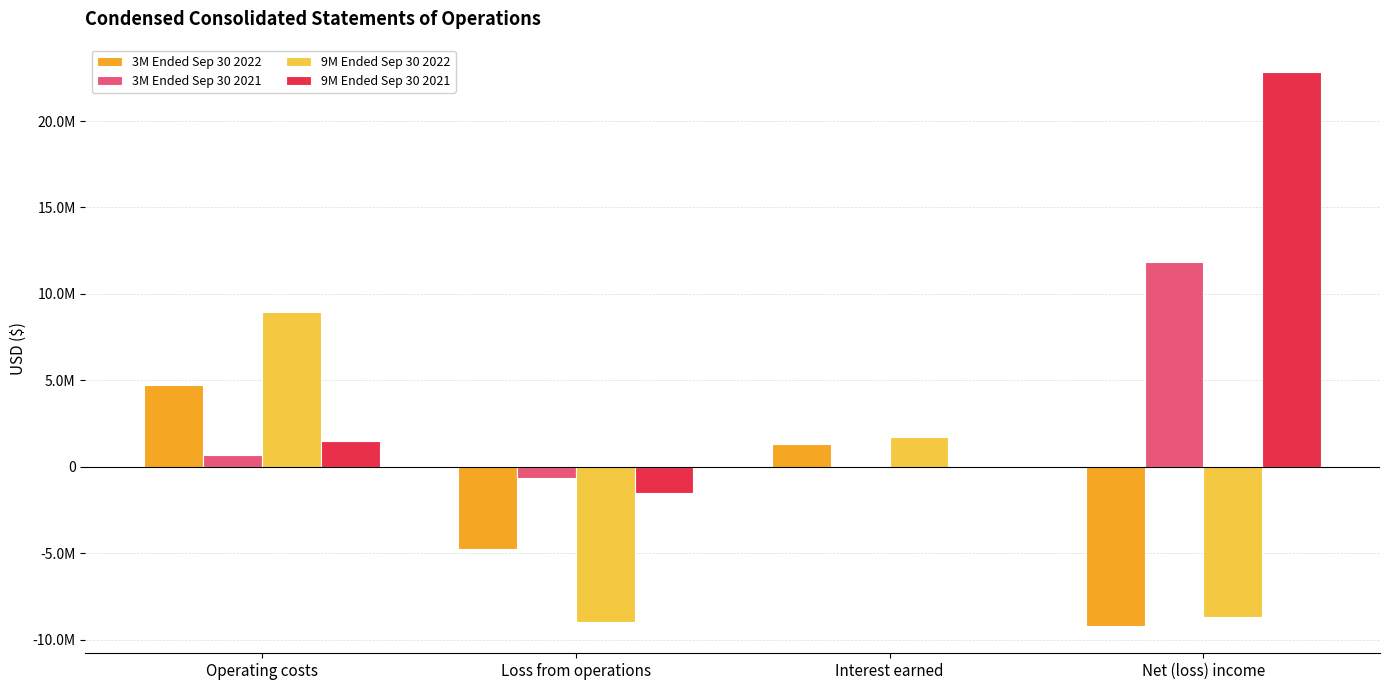

Which label corresponds to the largest value in the chart?

Net (loss) income